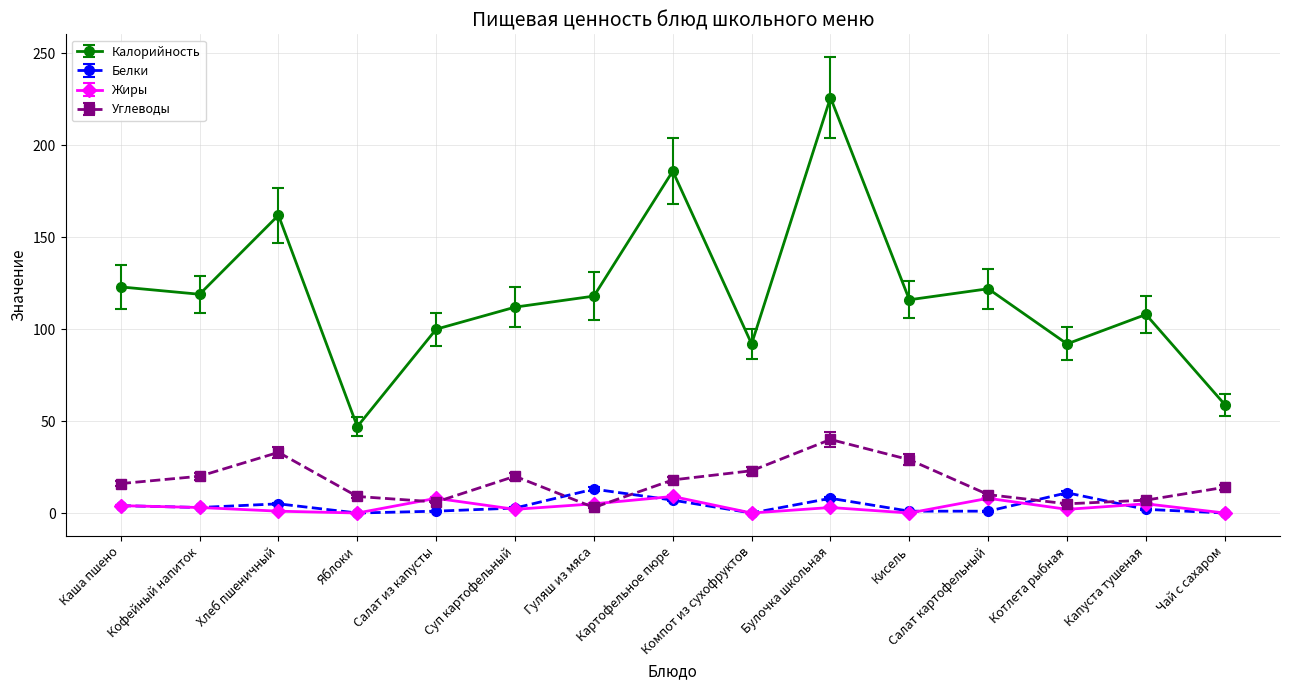

List the series in order of their peak value, lowest first.

Жиры, Белки, Углеводы, Калорийность